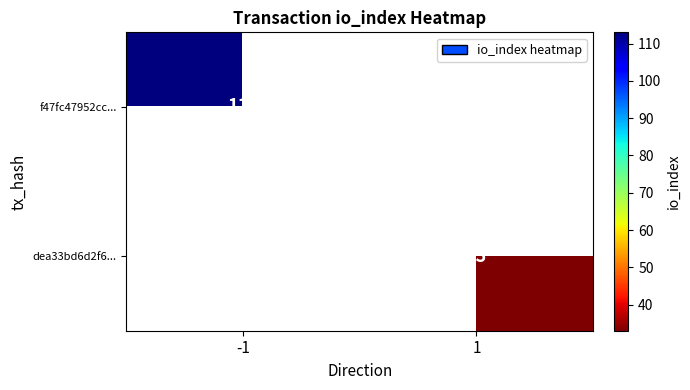

At which category is the sum across all series the highest?

-1